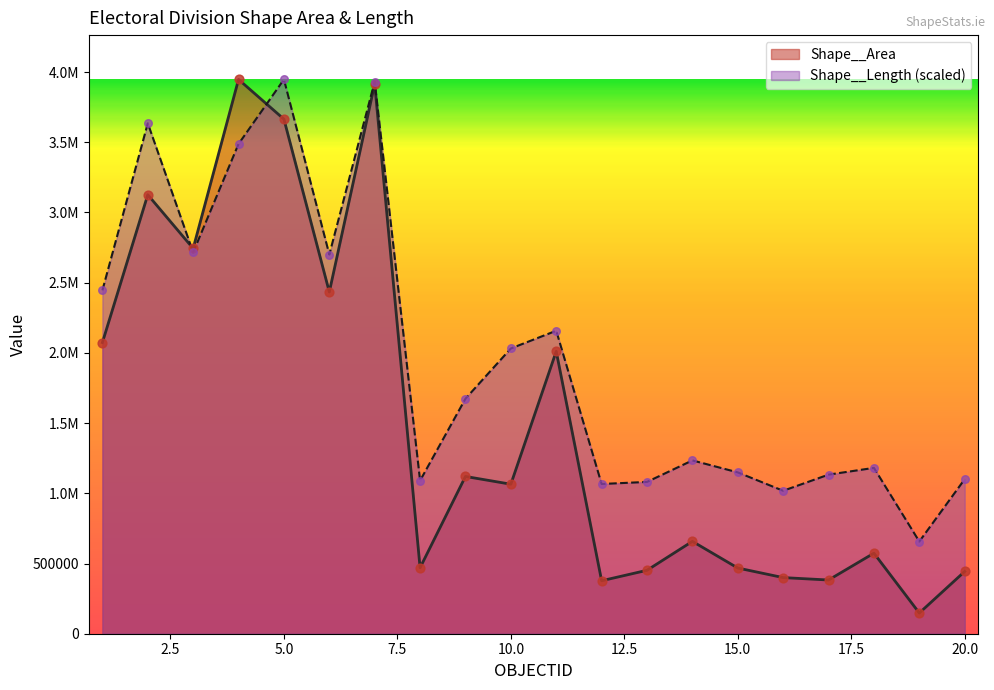

What are all the series names shown in the legend?

Shape__Area, Shape__Length (scaled)